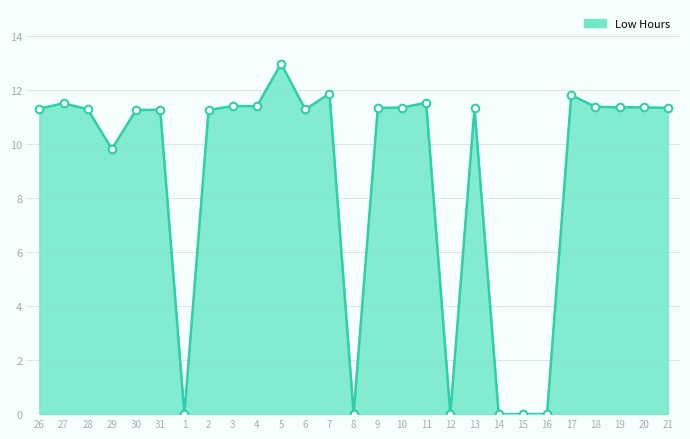

Between 4 and 14, which is larger?

4